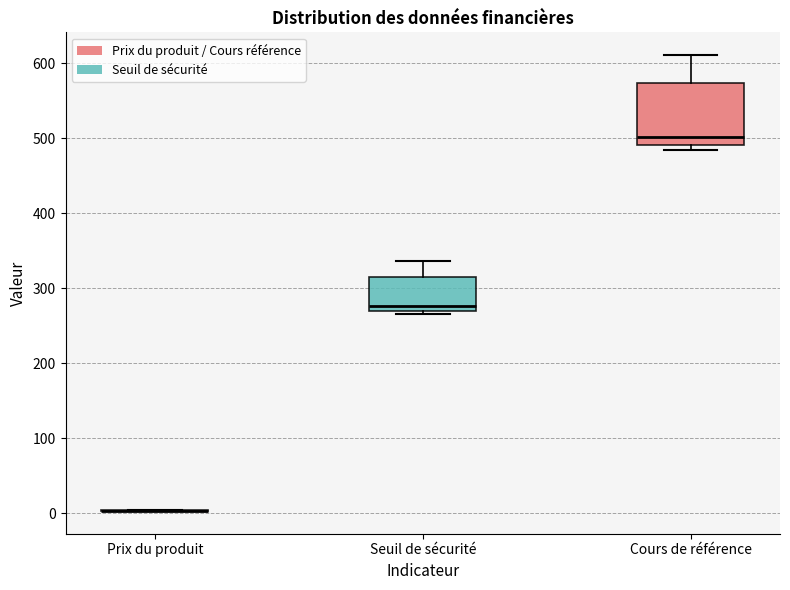

Where is the upper edge of the box for Seuil de sécurité on the y-axis? The values are not printed on the chart, so give them approximately, as read against the axis.

320